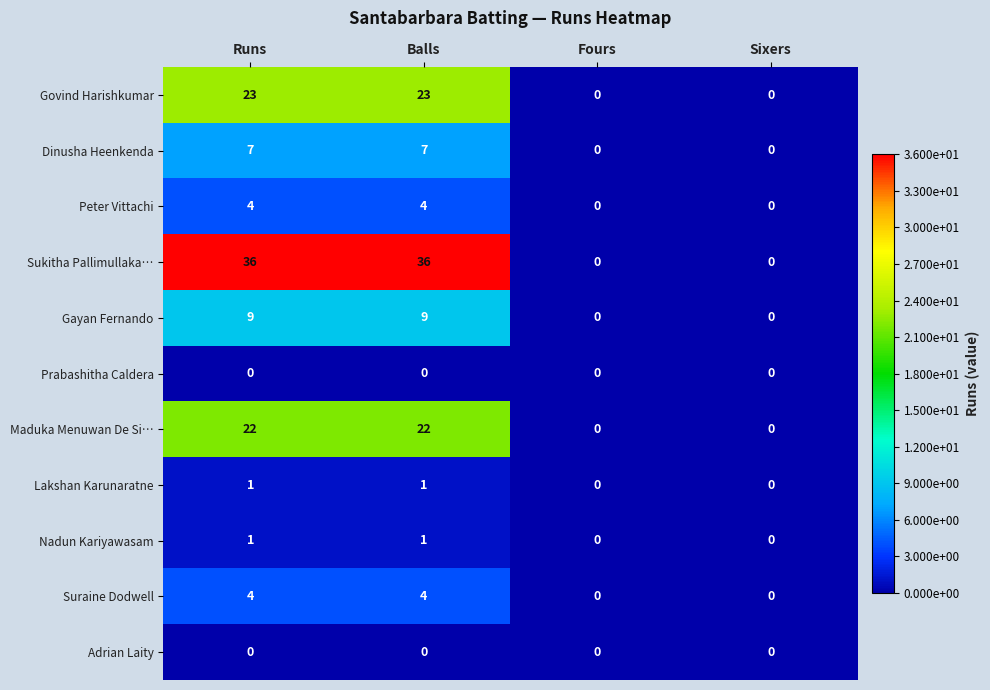

At how many categories does at least one series exceed 9?

2